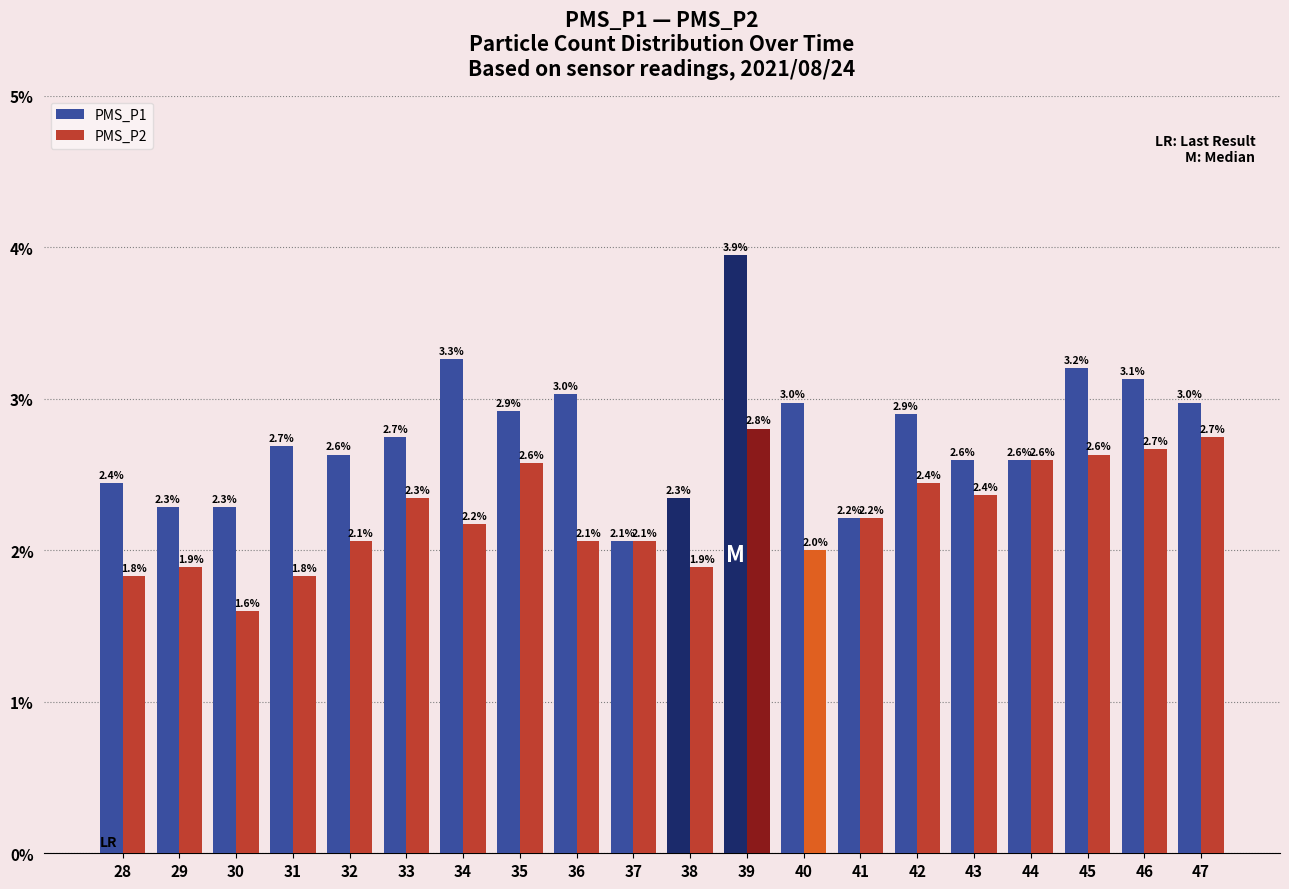

Read the PMS_P2 value at 34.

2.2